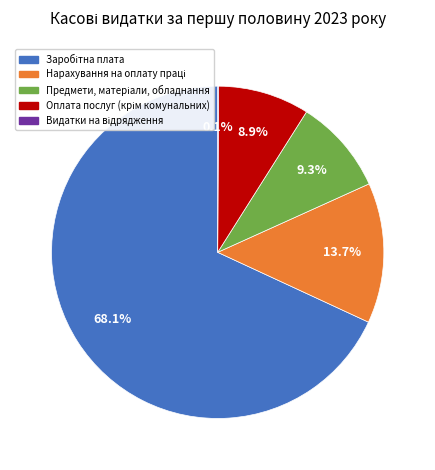

Is there any slice that represents more than half of the pie?

Yes